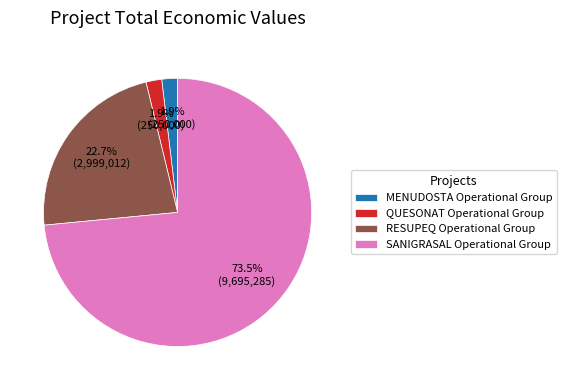

Count the number of slices in the pie.

4